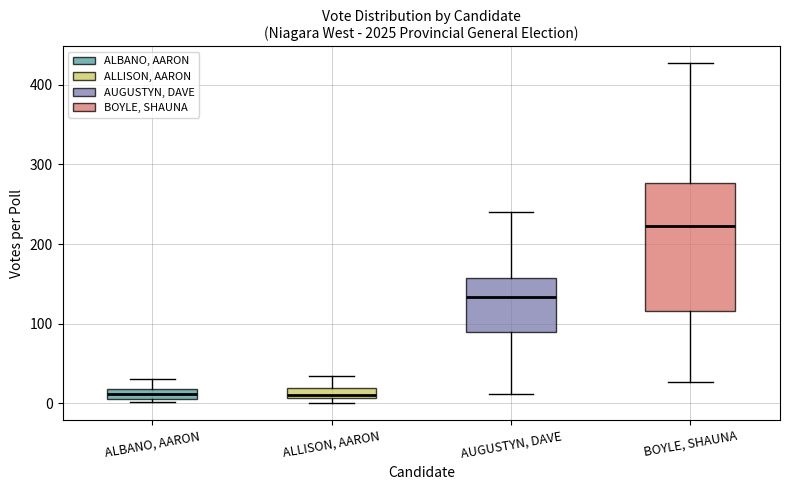

Which box is the tallest, from its lower edge to its upper edge?

BOYLE, SHAUNA